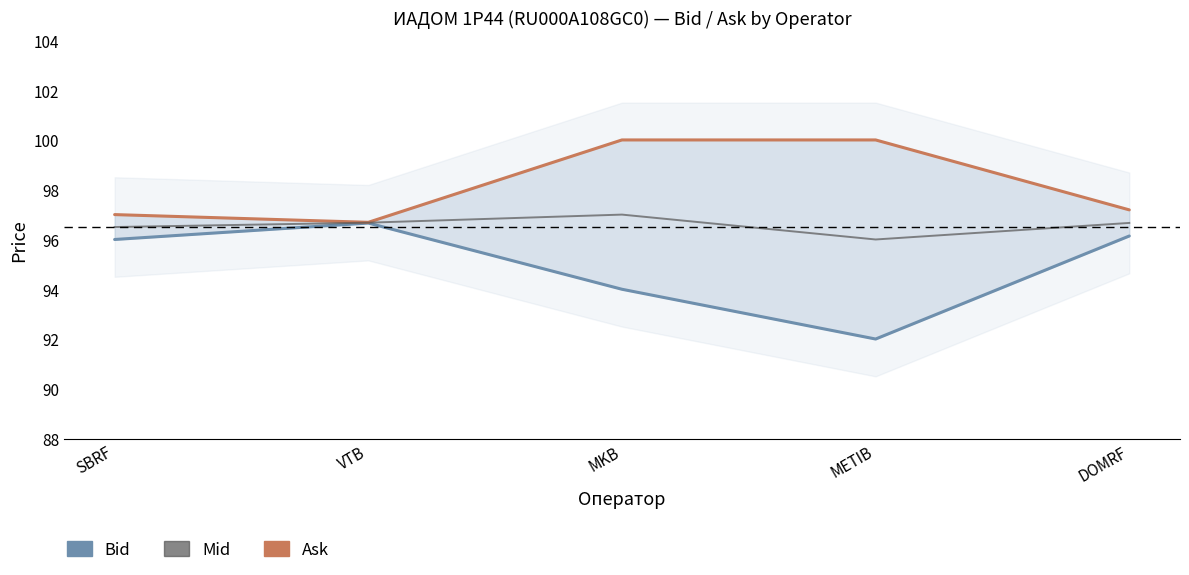

True or false: Mid has a value of 96.0 at METIB.

True